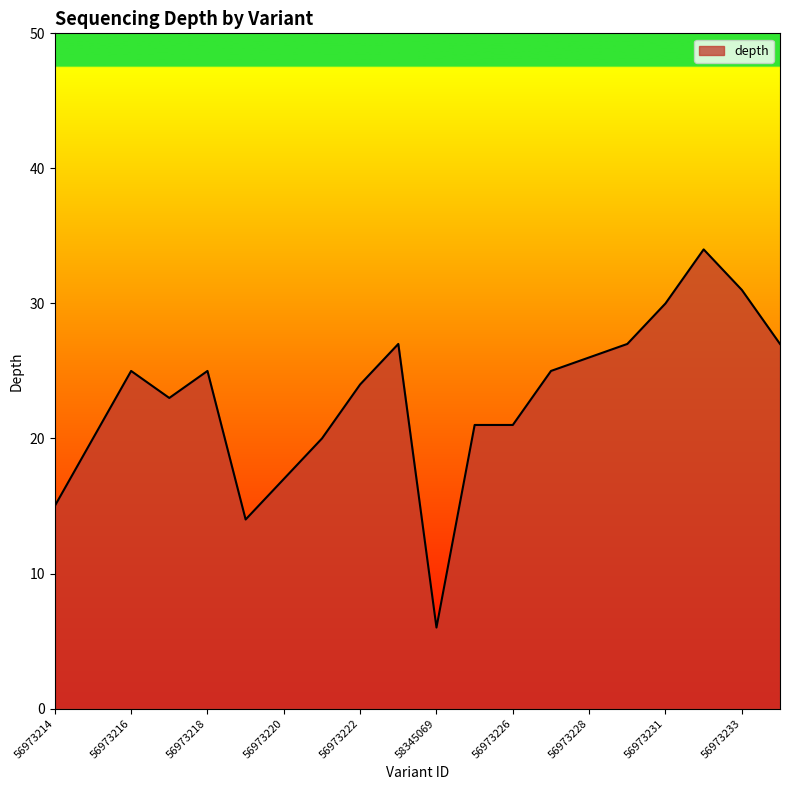

What is the smallest value displayed?

6.0